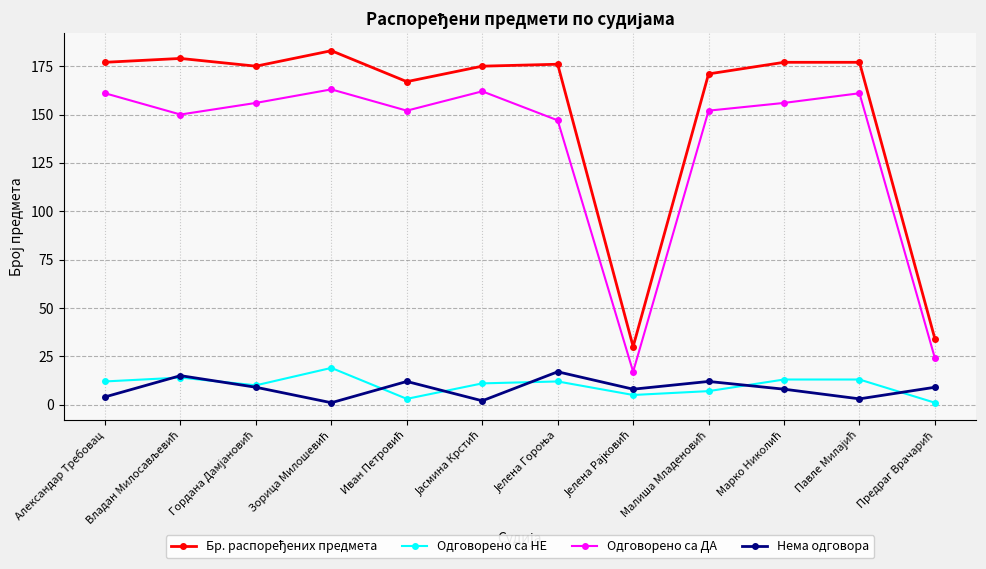

What is the maximum value shown in the chart?

183